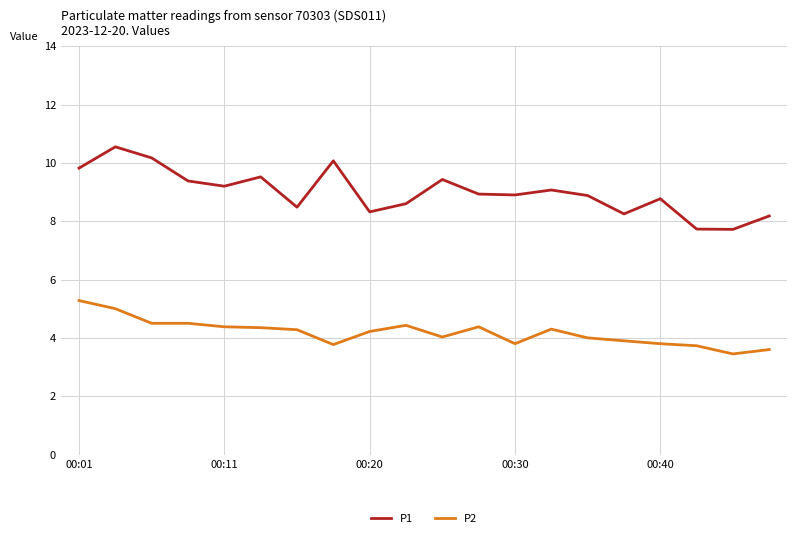

True or false: P2 and P1 intersect in this chart.

False